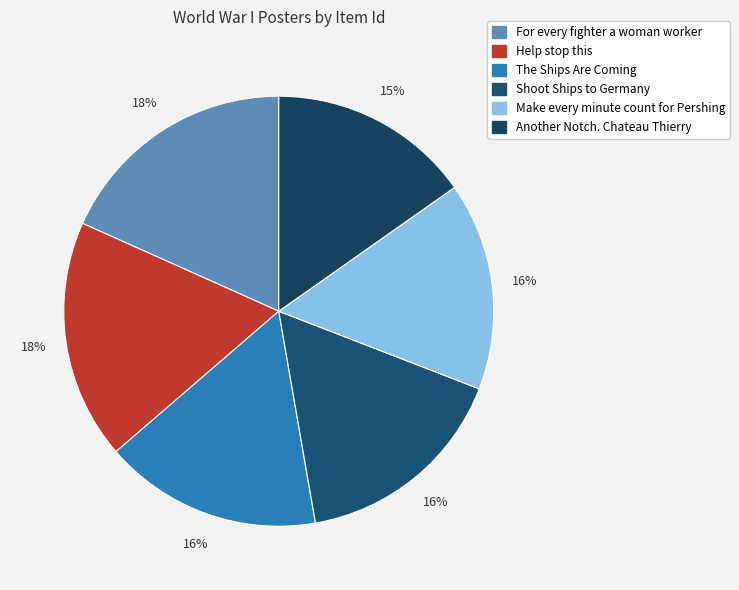

To the nearest percent, what is the average slice percentage?

17%